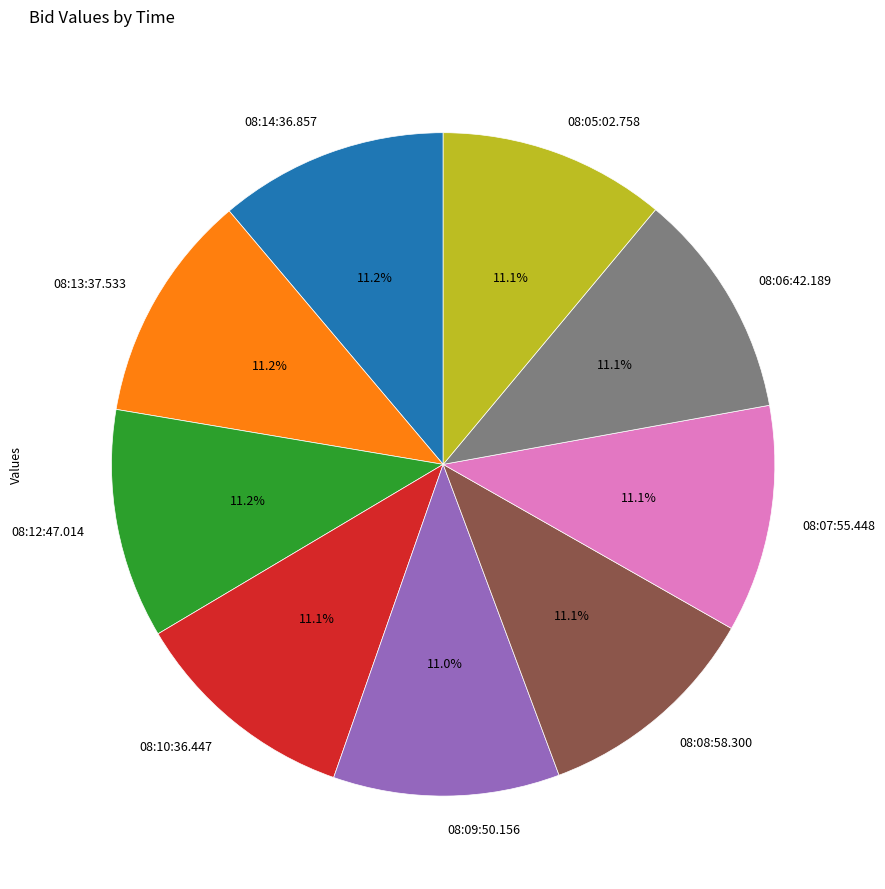

What portion of the pie excludes 08:09:50.156?

89.0%